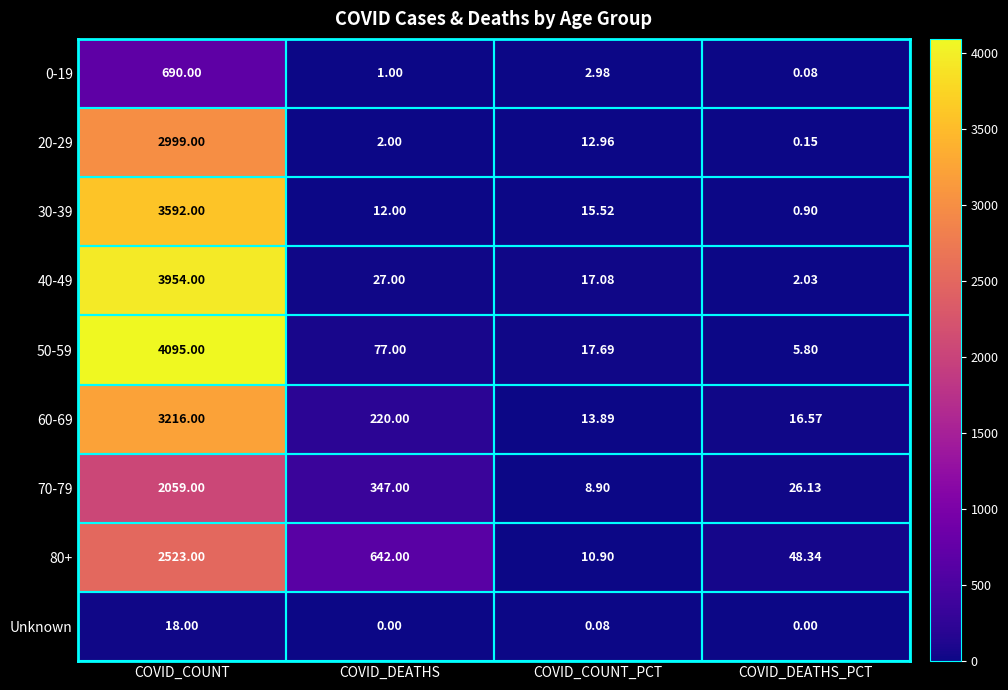

Is the value of 80+ at COVID_COUNT_PCT greater than the value of 40-49 at COVID_COUNT_PCT?

No